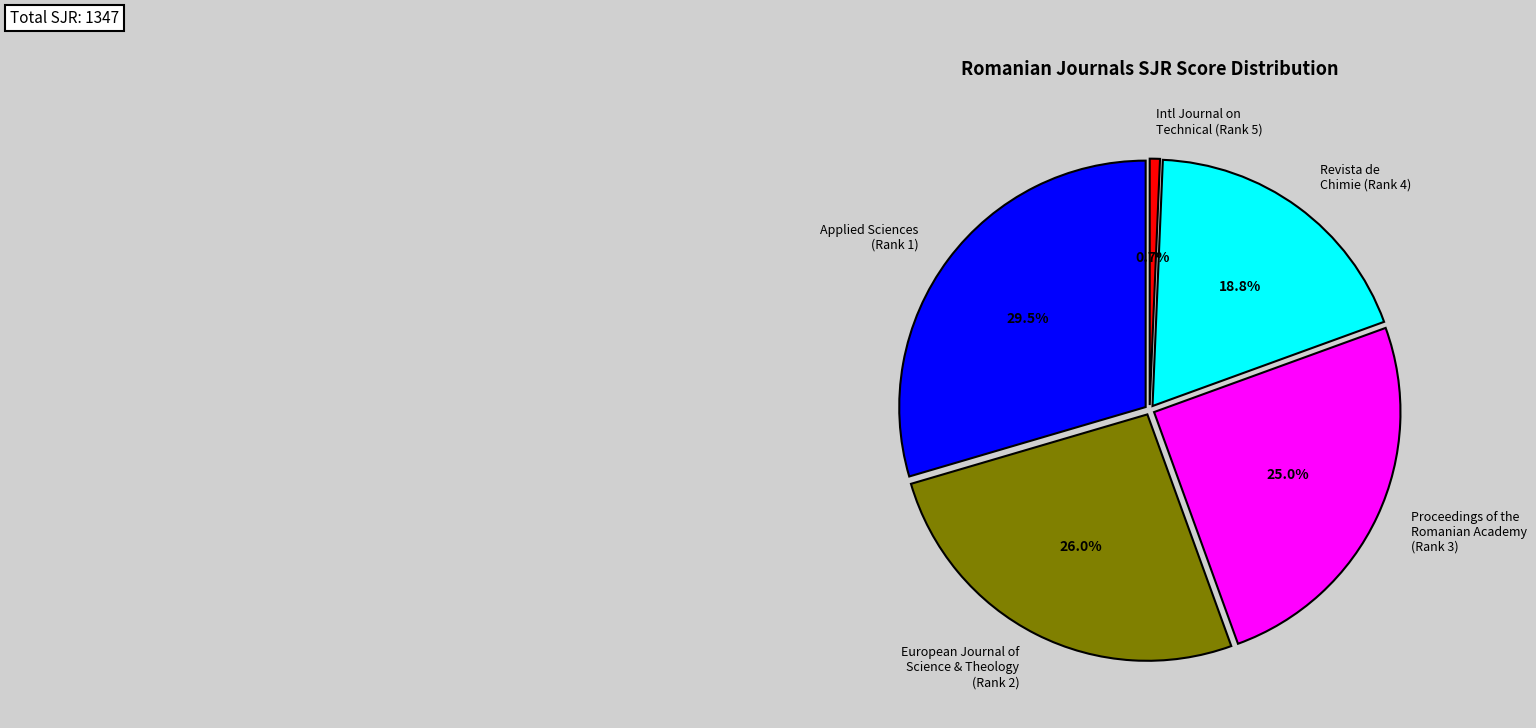

Is International Journal on Technical (Rank 5) the majority of the pie?

No